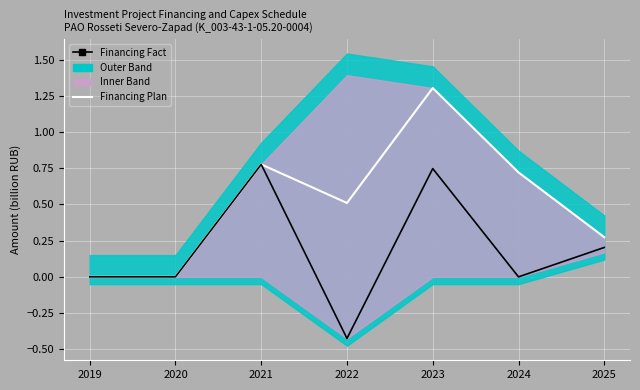

The Financing Plan series shows 1.1 at 2021. True or false?

False